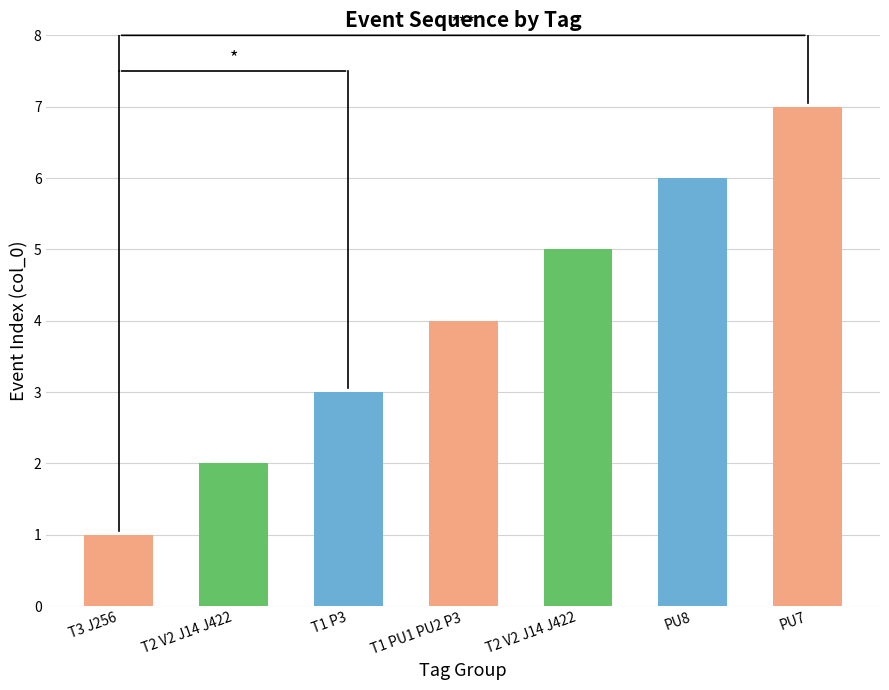

Are the bars horizontal?

No